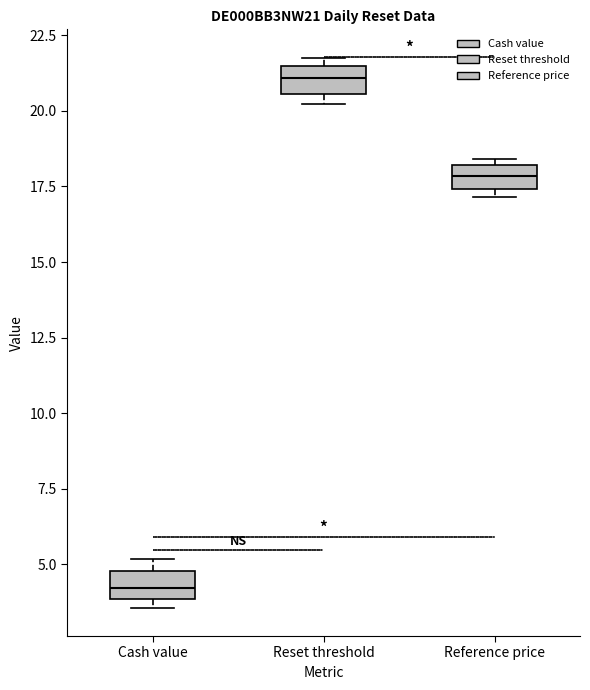

Which box's median line is the highest?

Reset threshold